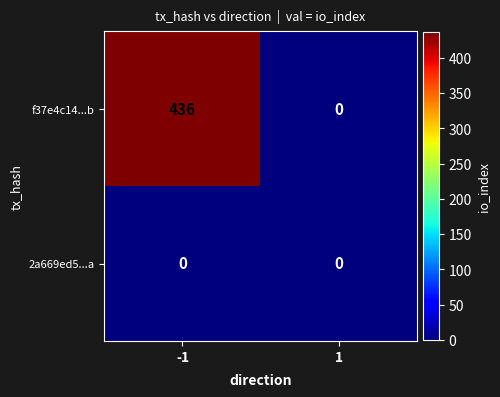

List the series in order of their overall mean, lowest first.

2a669ed5...a, f37e4c14...b